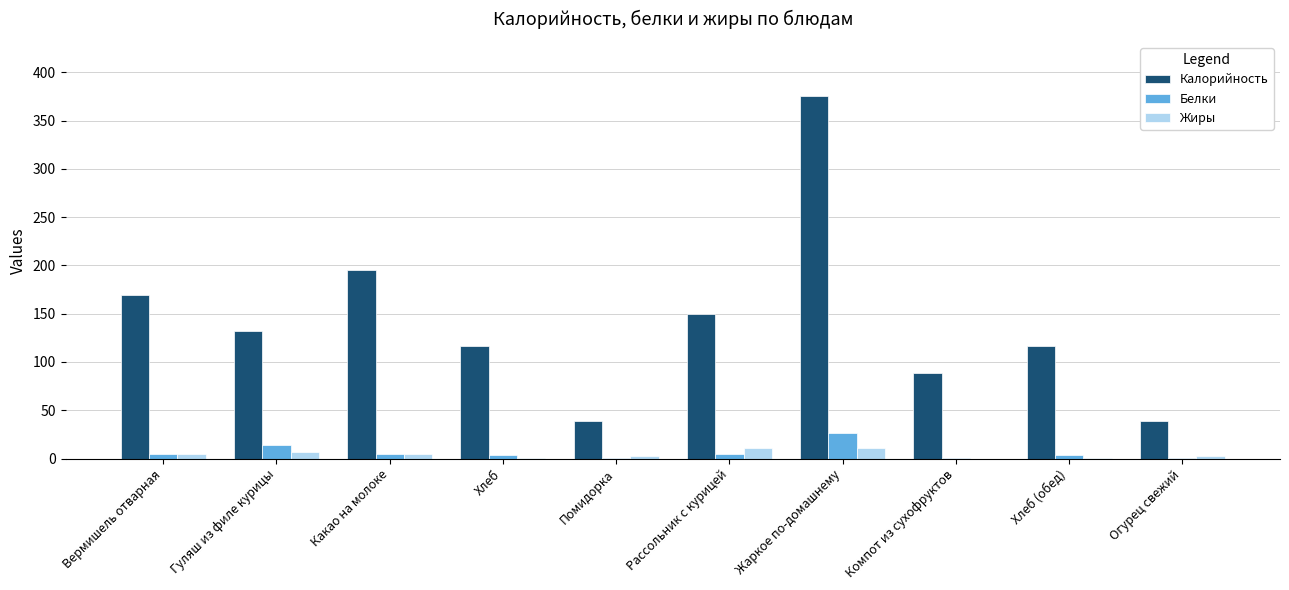

At which category is the sum across all series the highest?

Жаркое по-домашнему